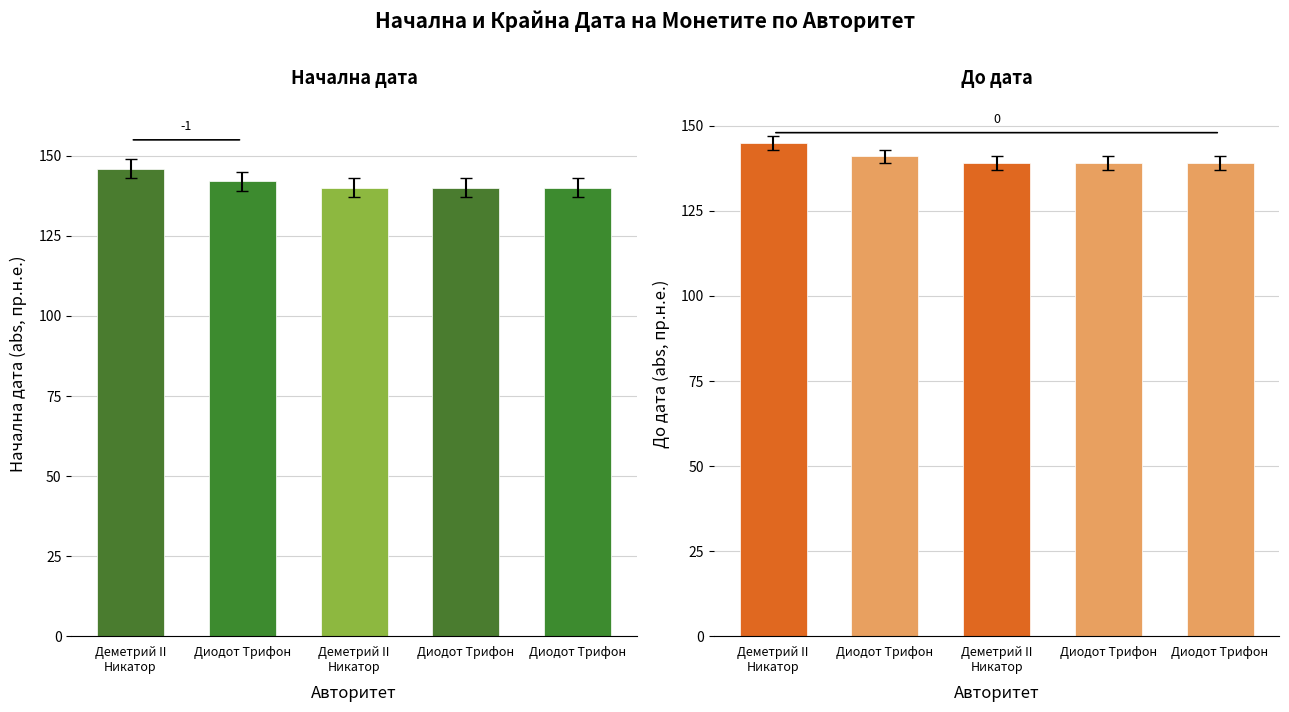

What are all the series names shown in the legend?

Начална дата, До дата